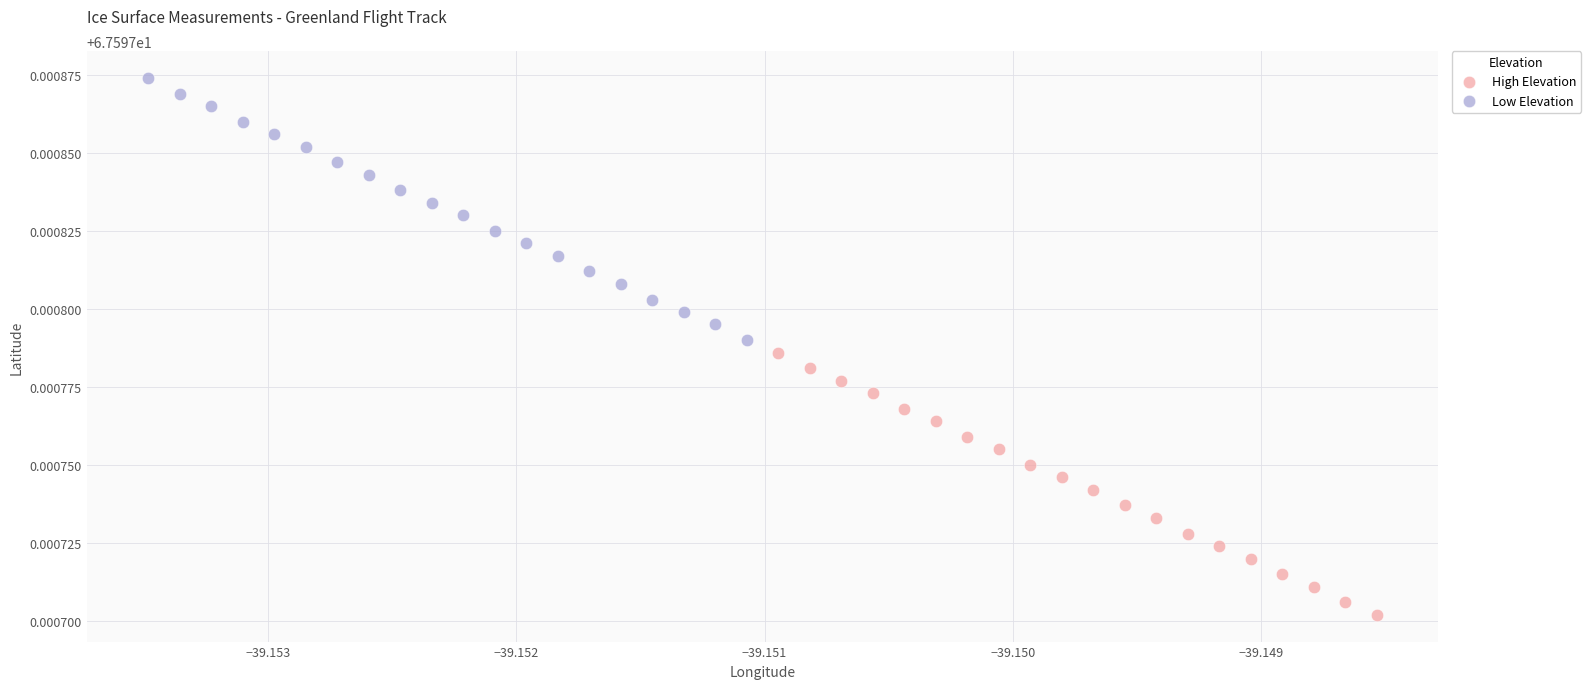

Which series reaches the minimum Y coordinate?

High Elevation